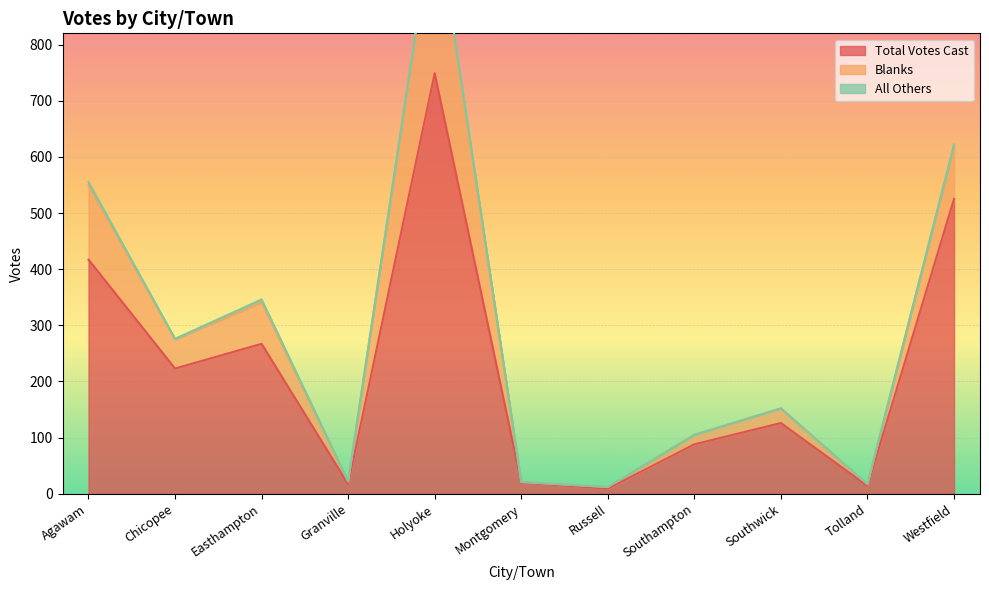

List the labels in order of All Others value, largest first.

Agawam, Easthampton, Holyoke, Westfield, Chicopee, Granville, Montgomery, Russell, Southampton, Southwick, Tolland